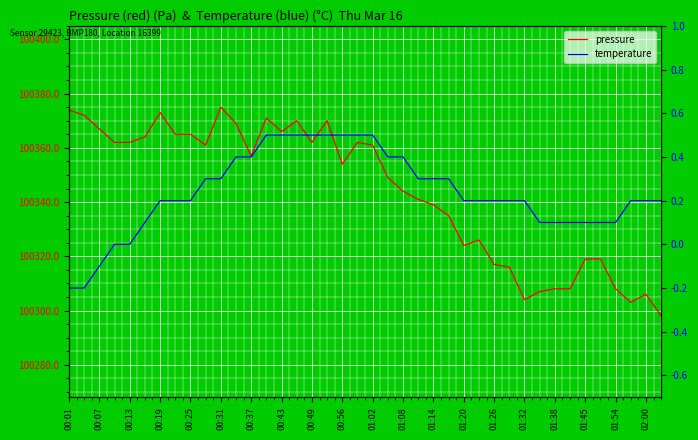

Which has a higher value, 31 or 22?

22